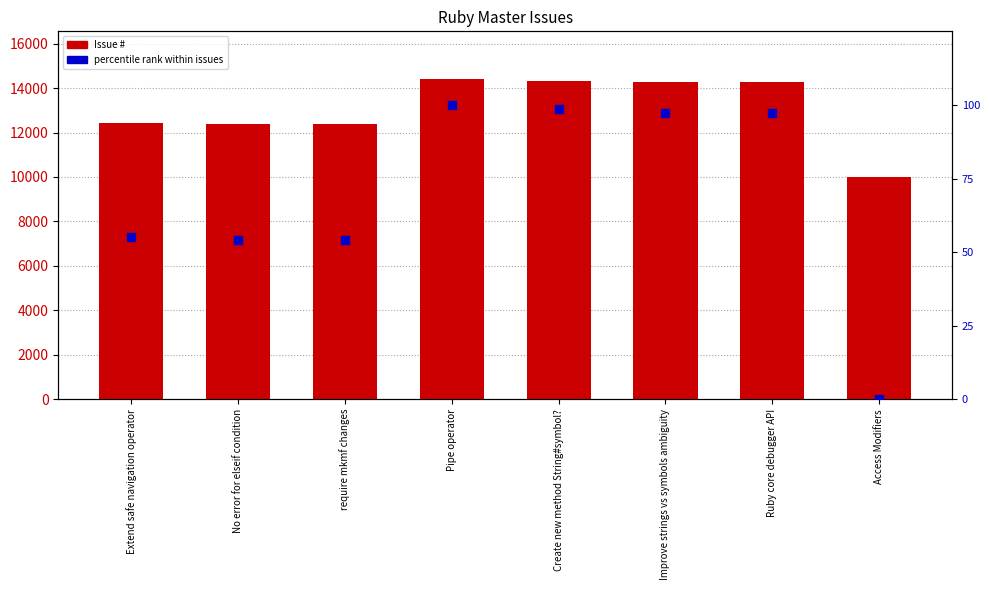

Which series reaches the maximum Y coordinate?

Issue #